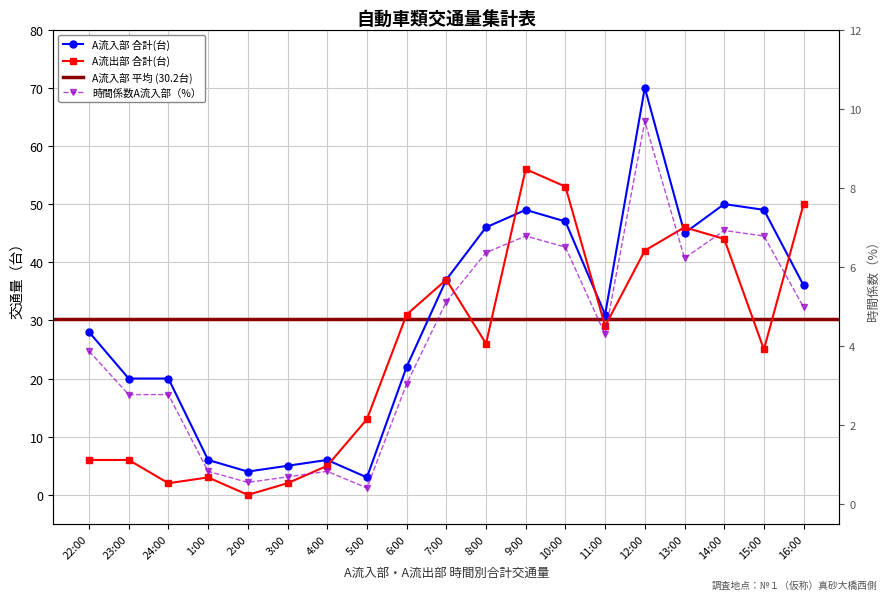

List the labels in order of A流出部 合計(台) value, smallest first.

2:00, 24:00, 3:00, 1:00, 4:00, 22:00, 23:00, 5:00, 15:00, 8:00, 11:00, 6:00, 7:00, 12:00, 14:00, 13:00, 16:00, 10:00, 9:00